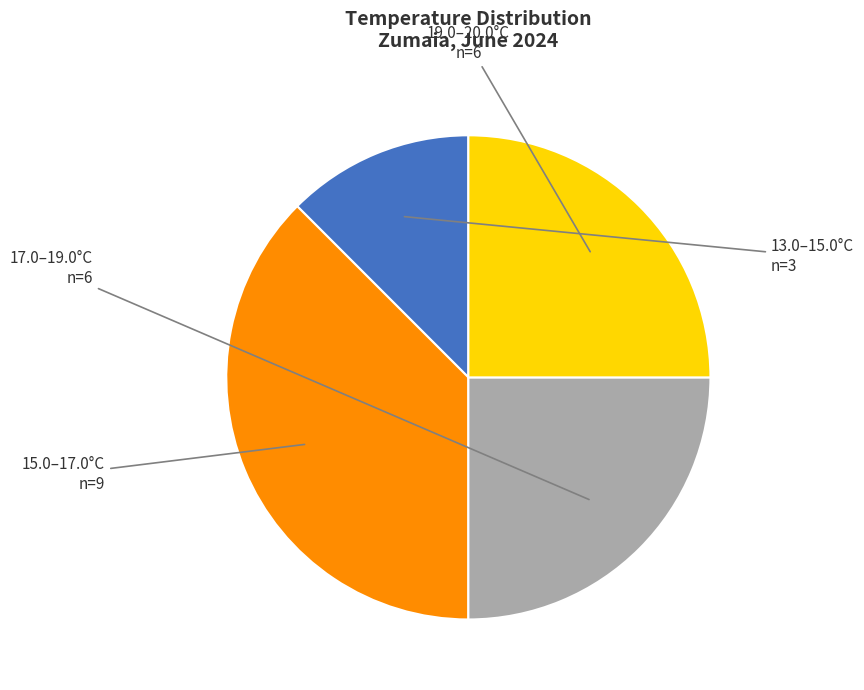

Is there a majority slice in this chart?

No